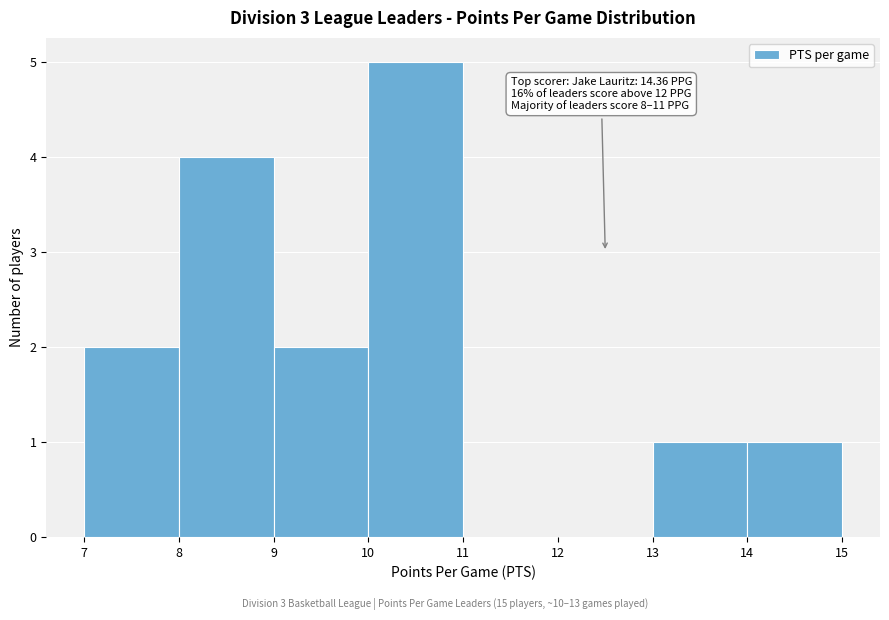

Which range on the x-axis has the tallest bar?

10 to 11